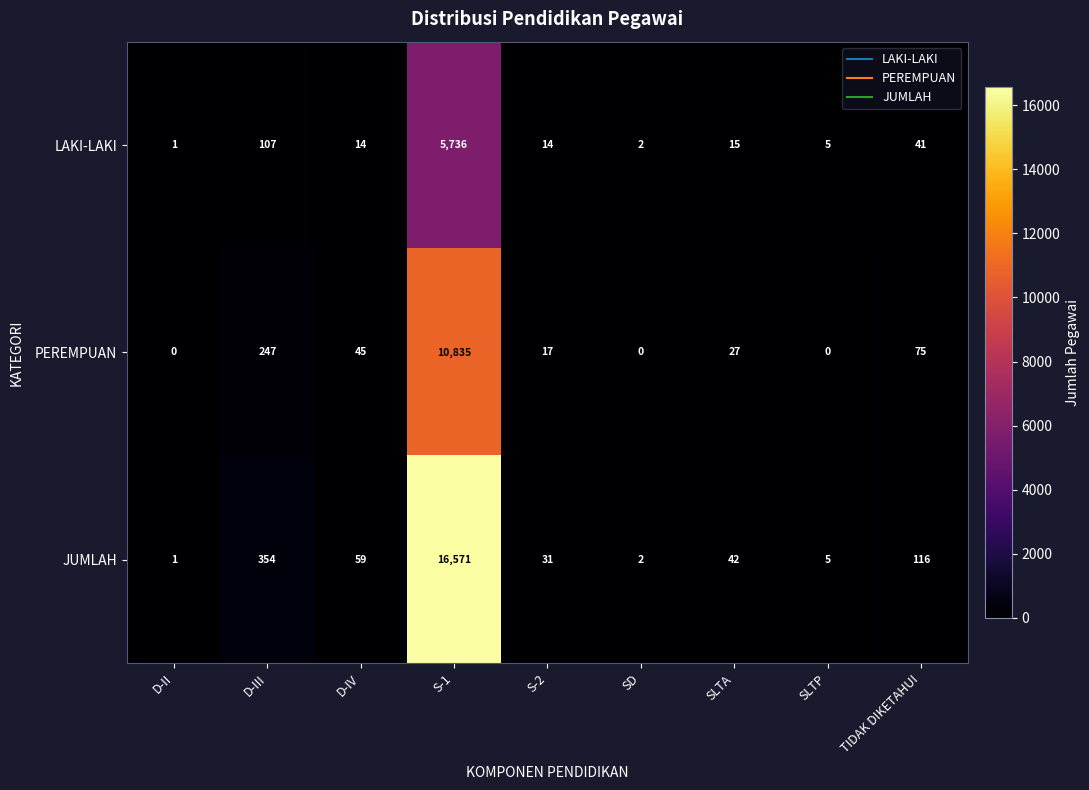

Rank the series by their maximum value, from lowest to highest.

LAKI-LAKI, PEREMPUAN, JUMLAH